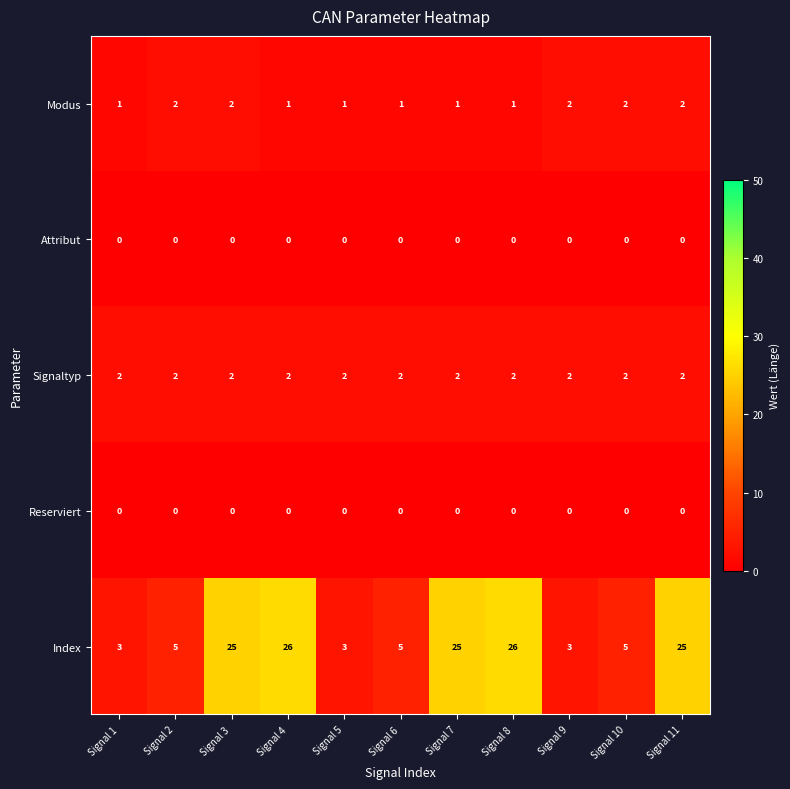

Between Signal 1 and Signal 6, which series saw the biggest shift?

Index